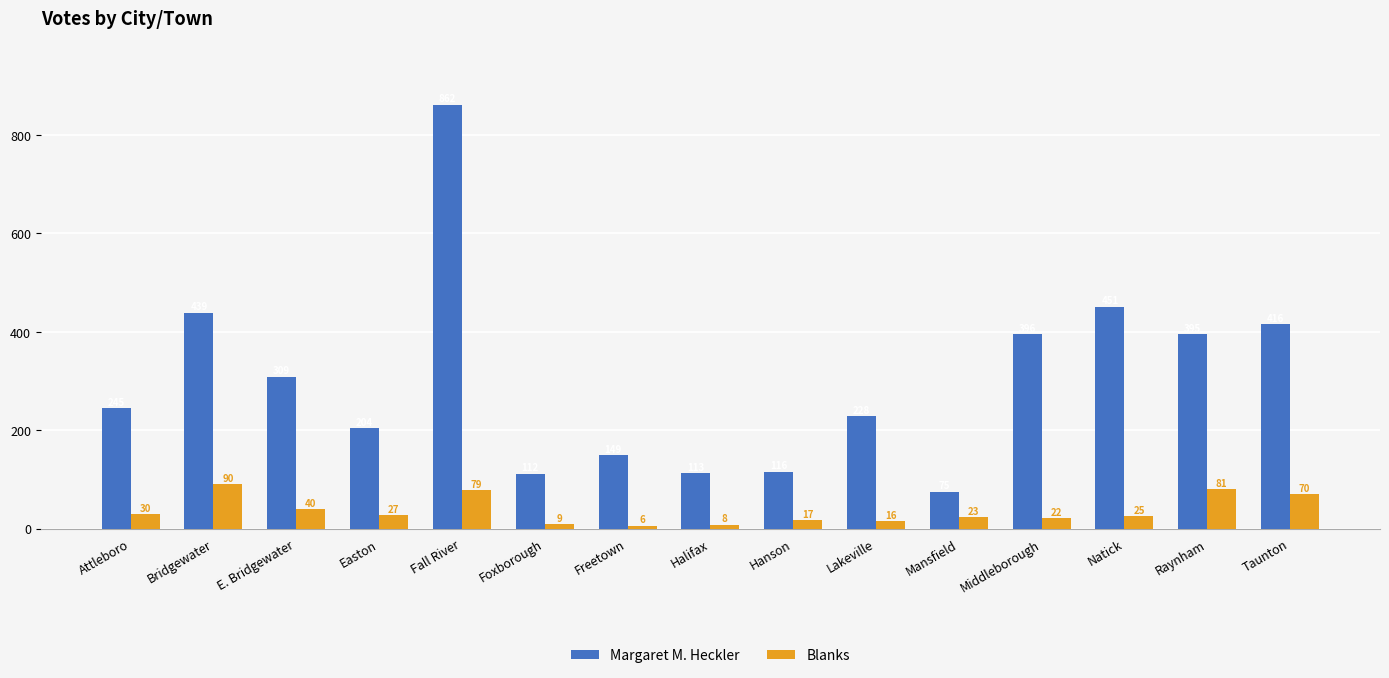

Reading left to right, list all the values displayed in this chart.

Margaret M. Heckler: Attleboro=245	Bridgewater=439	E. Bridgewater=309	Easton=204	Fall River=862	Foxborough=112	Freetown=149	Halifax=113	Hanson=116	Lakeville=228	Mansfield=75	Middleborough=396	Natick=451	Raynham=395	Taunton=416
Blanks: Attleboro=30	Bridgewater=90	E. Bridgewater=40	Easton=27	Fall River=79	Foxborough=9	Freetown=6	Halifax=8	Hanson=17	Lakeville=16	Mansfield=23	Middleborough=22	Natick=25	Raynham=81	Taunton=70